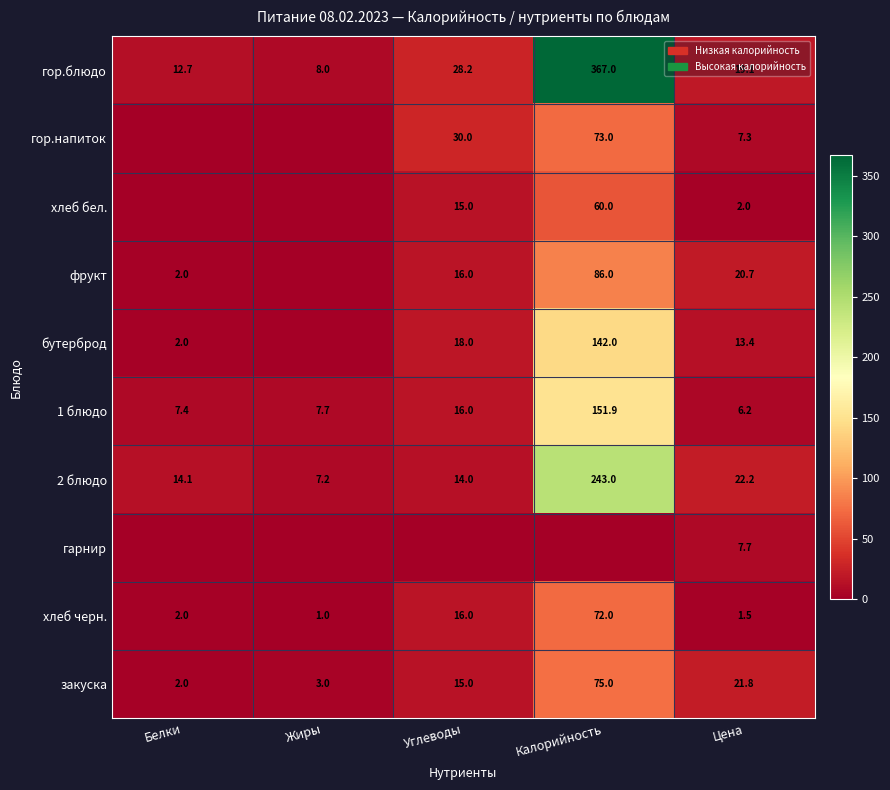

At which category does the chart reach its peak across all series?

Калорийность